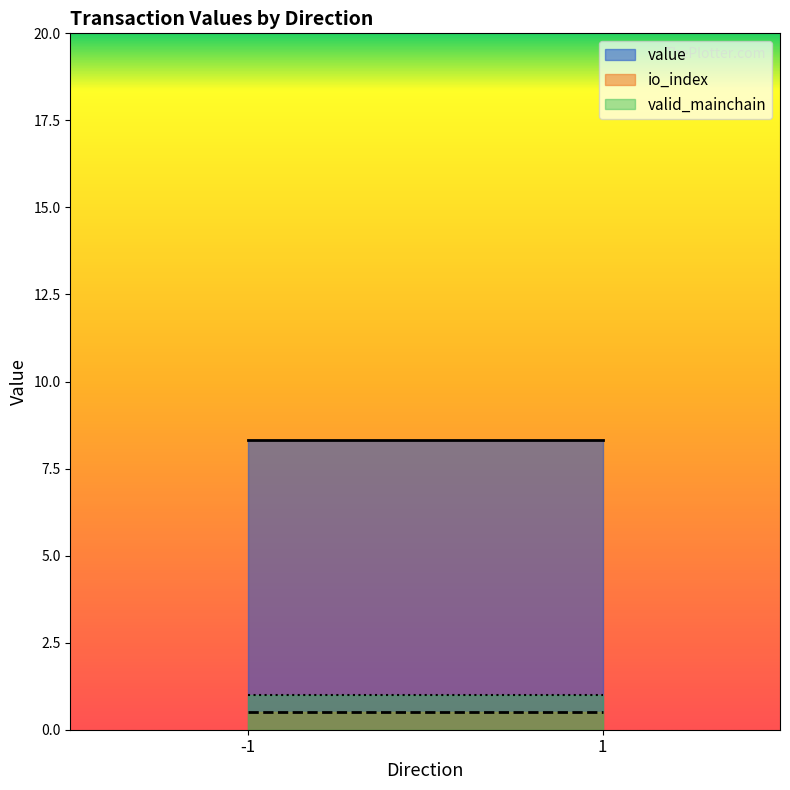

What is the highest value of the valid_mainchain series?

1.0